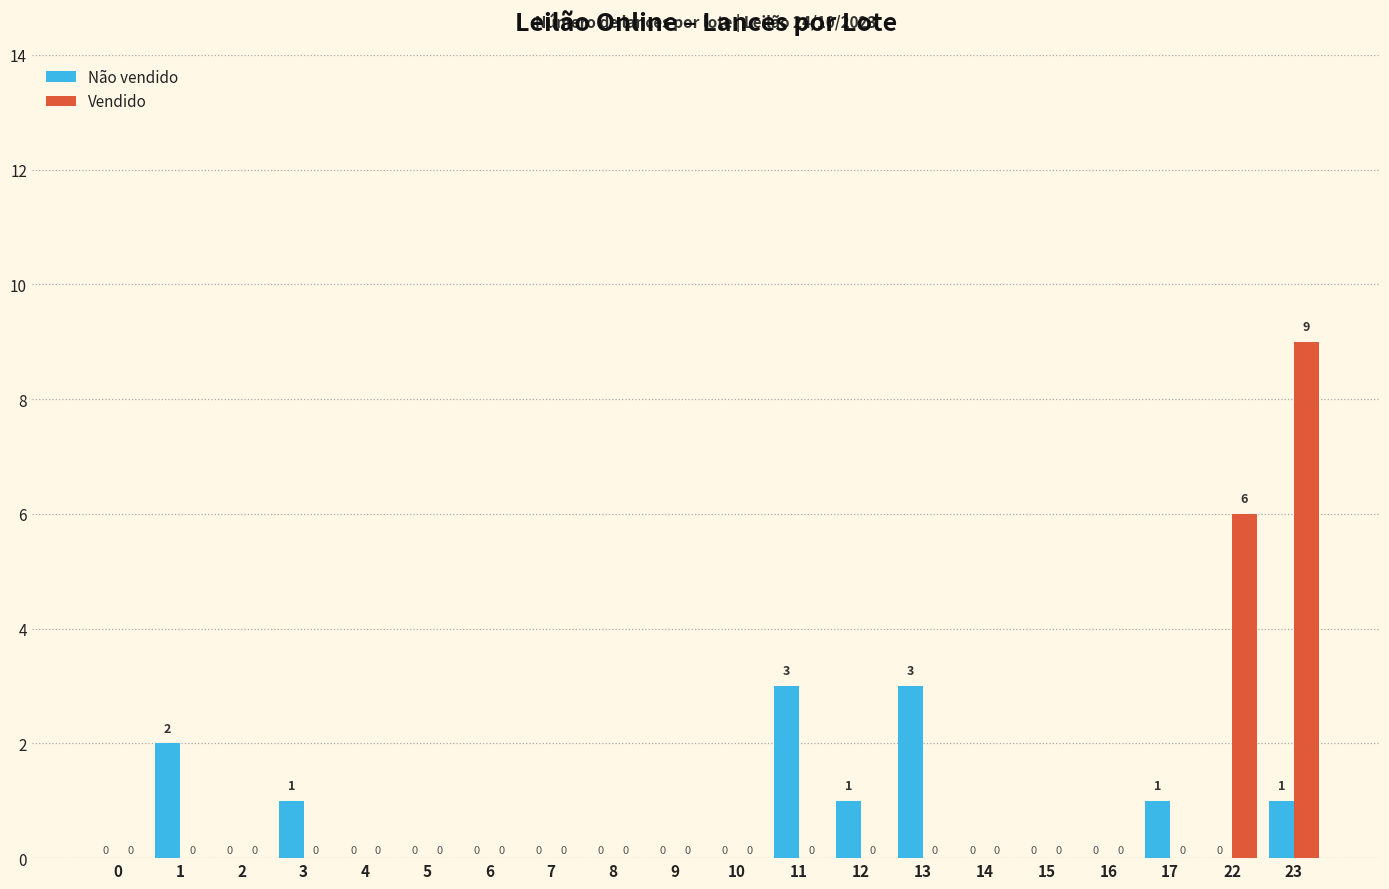

How many distinct data groups are displayed?

2